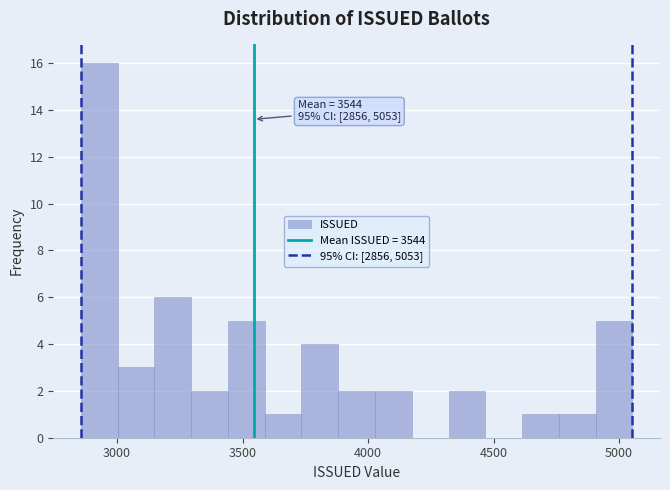

Read against the x-axis, roughly where is the centre of the tallest bar?

2950